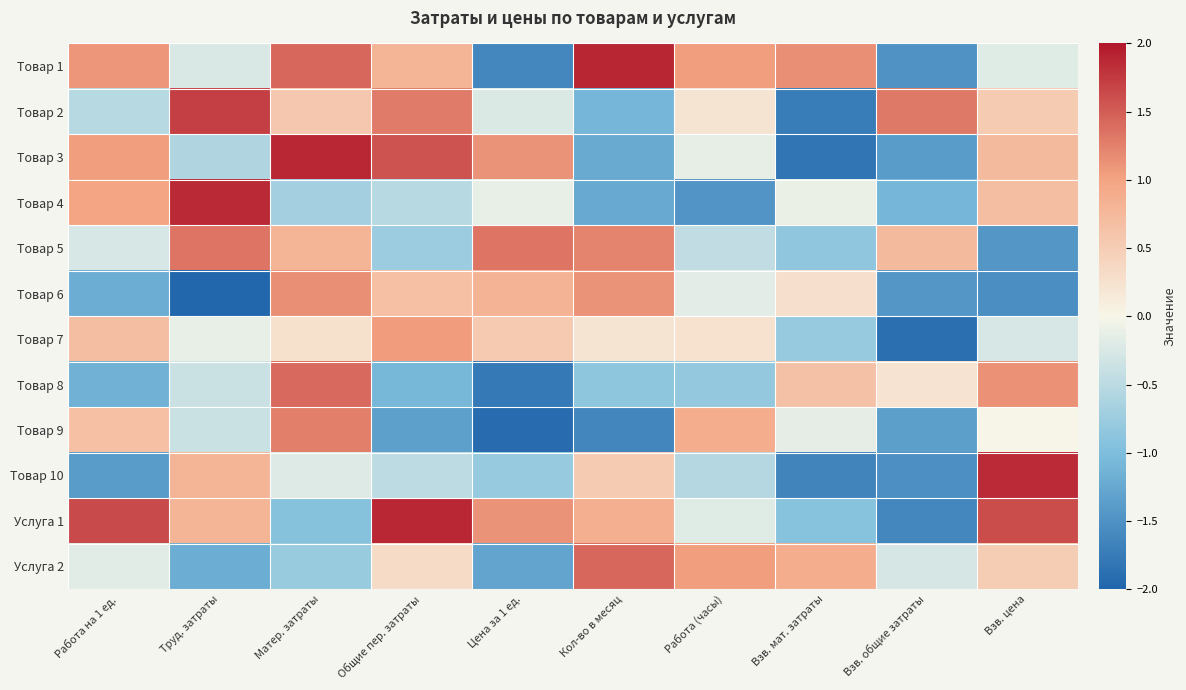

Which series has the largest range (max minus min)?

Товар 3